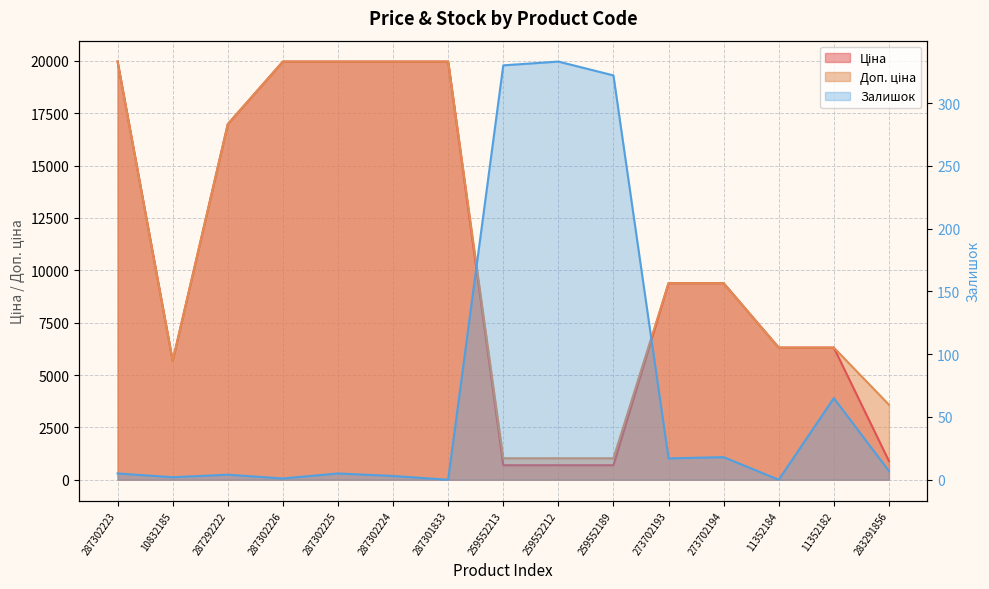

Reading right to left, extract all data points from this chart.

Ціна: 283291856=895.9	11352182=6308.8	11352184=6308.8	273702194=9384.0	273702193=9384.0	259552189=693.7	259552212=693.7	259552213=693.7	287301833=19964.2	287302224=19964.2	287302225=19964.2	287302226=19964.2	287292222=16976.3	10832185=5673.8	287302223=19964.2
Доп. ціна: 283291856=3583.6	11352182=6308.8	11352184=6308.8	273702194=9384.0	273702193=9384.0	259552189=1024.6	259552212=1024.6	259552213=1024.6	287301833=19964.2	287302224=19964.2	287302225=19964.2	287302226=19964.2	287292222=16976.3	10832185=5673.8	287302223=19964.2
Залишок: 283291856=7.0	11352182=65.0	11352184=0.0	273702194=18.0	273702193=17.0	259552189=322.0	259552212=333.0	259552213=330.0	287301833=0.0	287302224=3.0	287302225=5.0	287302226=1.0	287292222=4.0	10832185=2.0	287302223=5.0